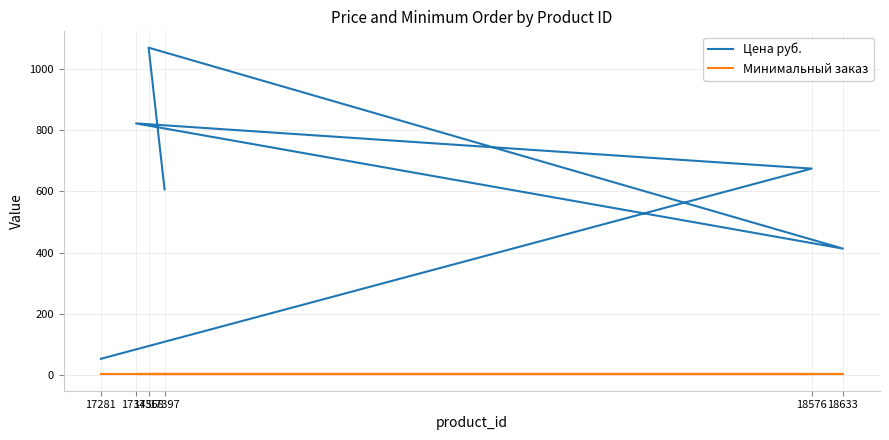

Reading left to right, transcribe all the data shown in this chart.

Цена руб.: 52	675	823	413	1071	607
Минимальный заказ: 1	1	1	1	1	1